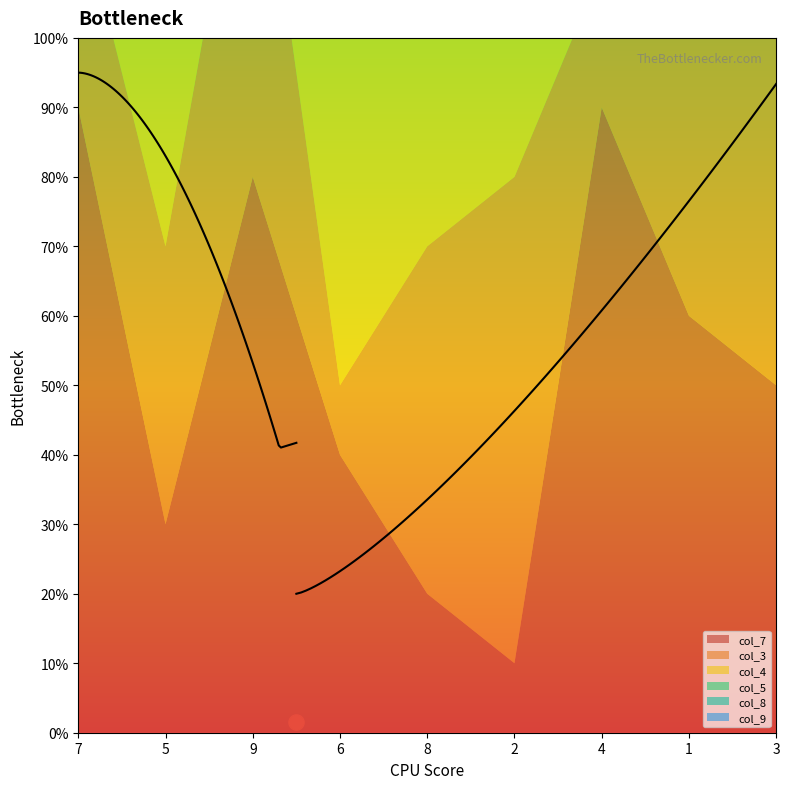

What are all the series names shown in the legend?

col_7, col_3, col_4, col_5, col_8, col_9